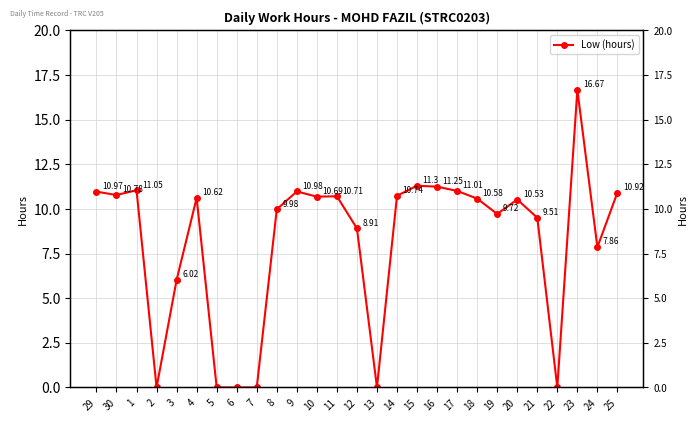

The chart shows a value of 19.3 at 14. True or false?

False